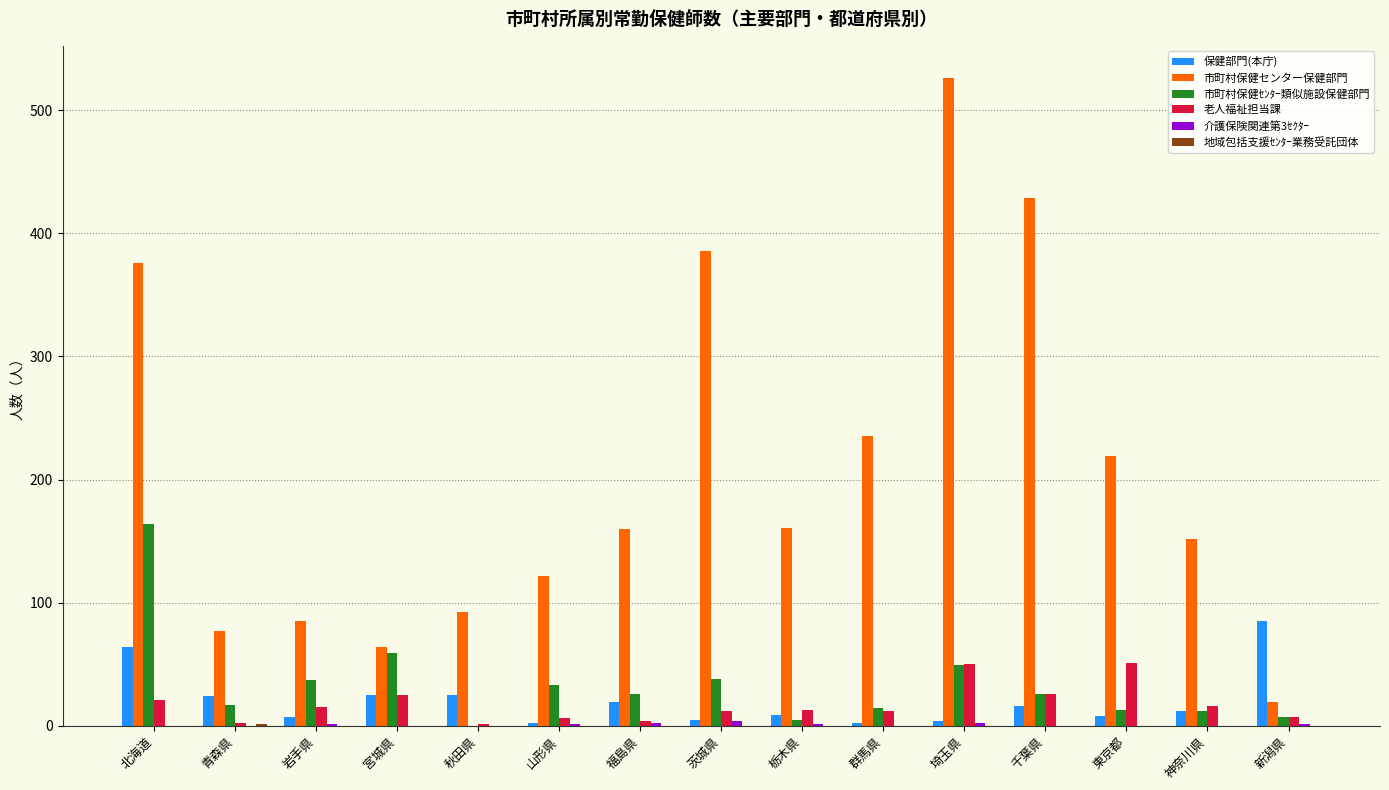

What is the total value across all series at 千葉県?

497